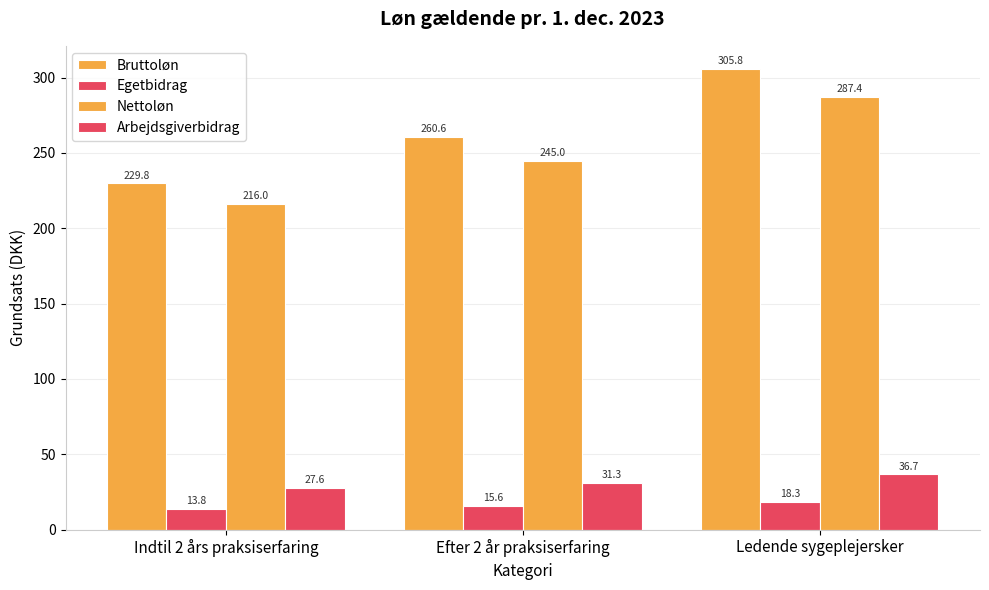

What position from the left is Ledende sygeplejersker?

3